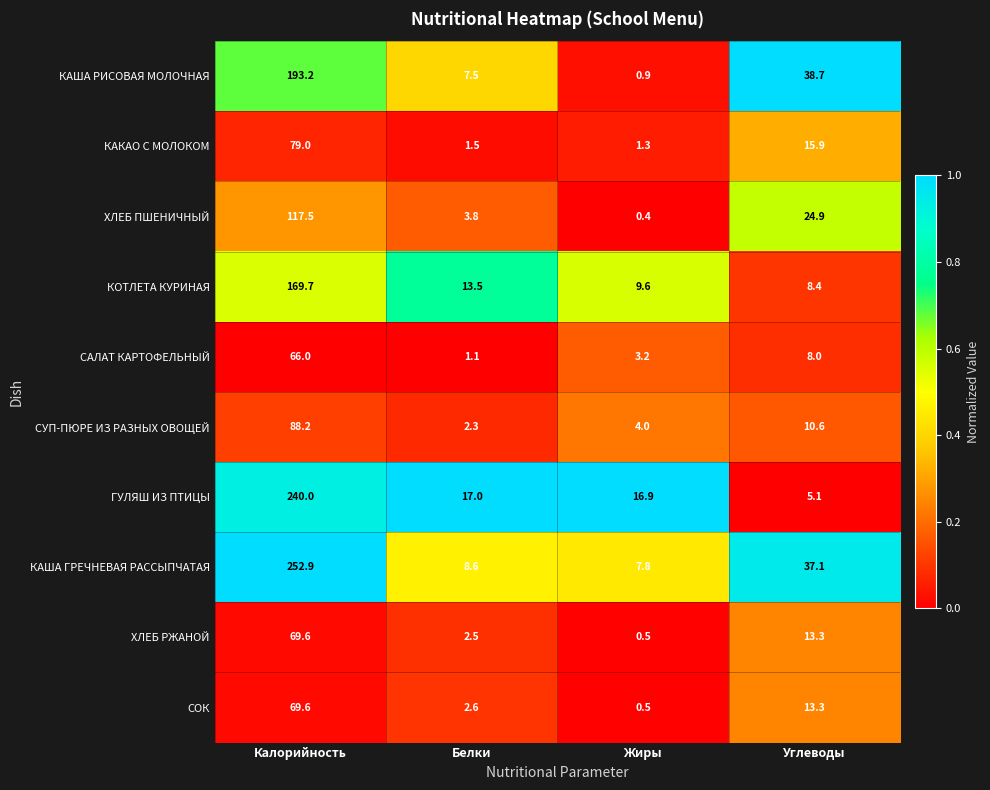

What is the difference between the maximum and minimum values in the ГУЛЯШ ИЗ ПТИЦЫ series?

234.9